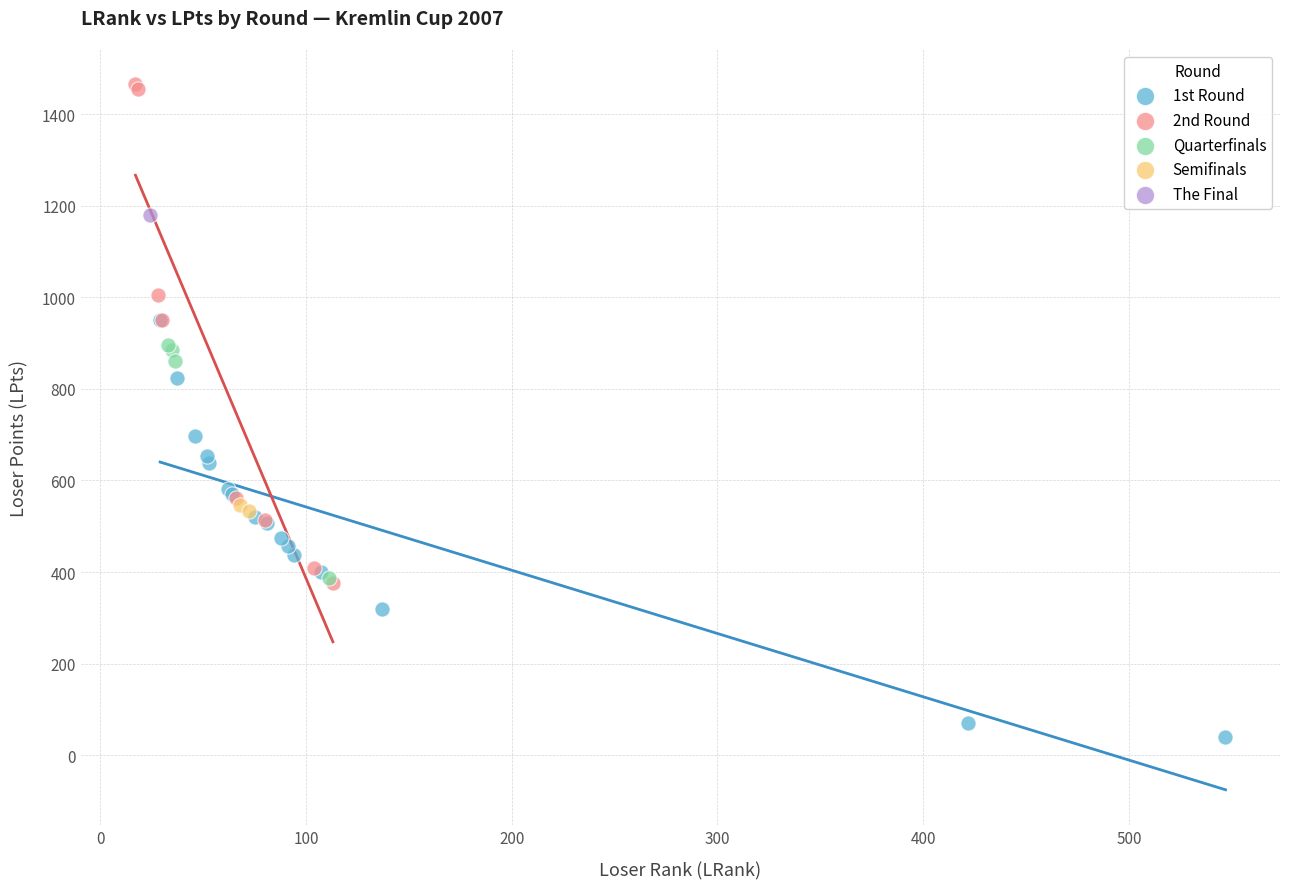

Which series contains the lowest Y value?

1st Round